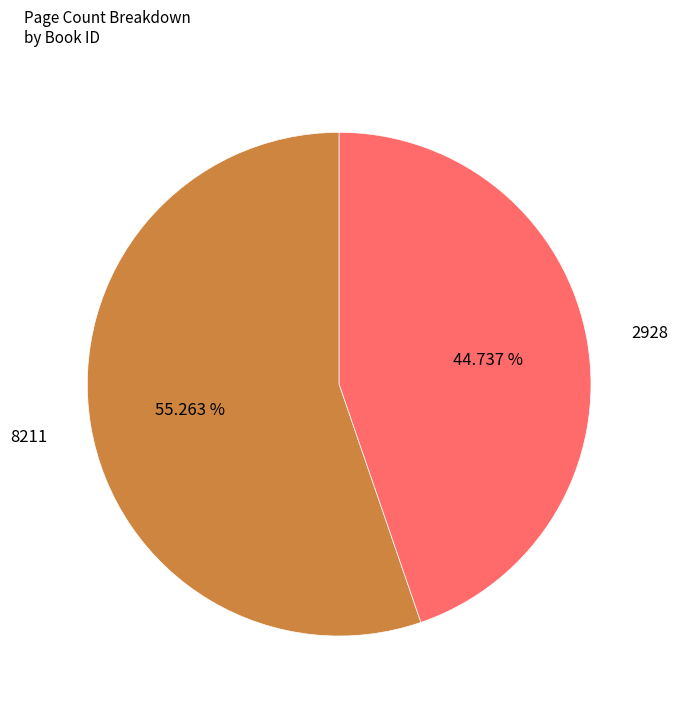

Is it true that 2928 is 45% of the pie?

True